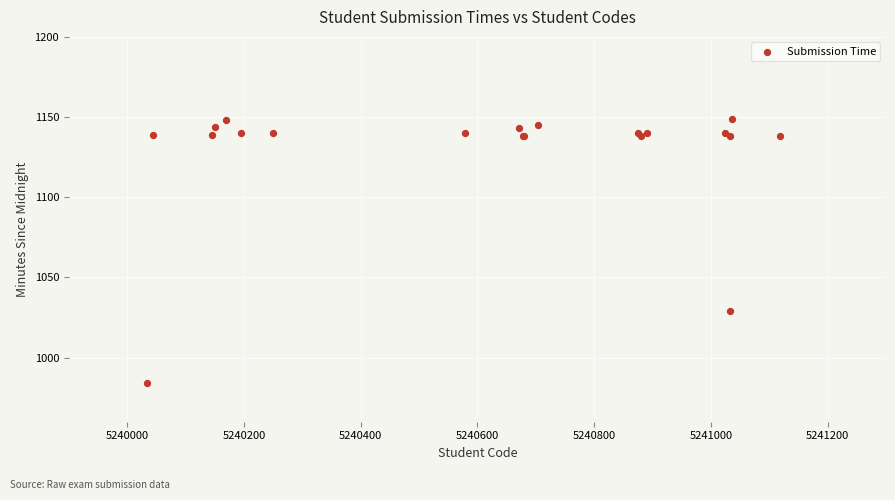

What Y value in the scatter plot is closest to 1066?

1029